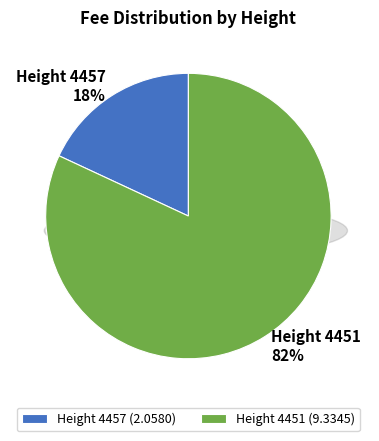

To the nearest percent, what is the combined percentage of Height 4451 and Height 4457?

100%